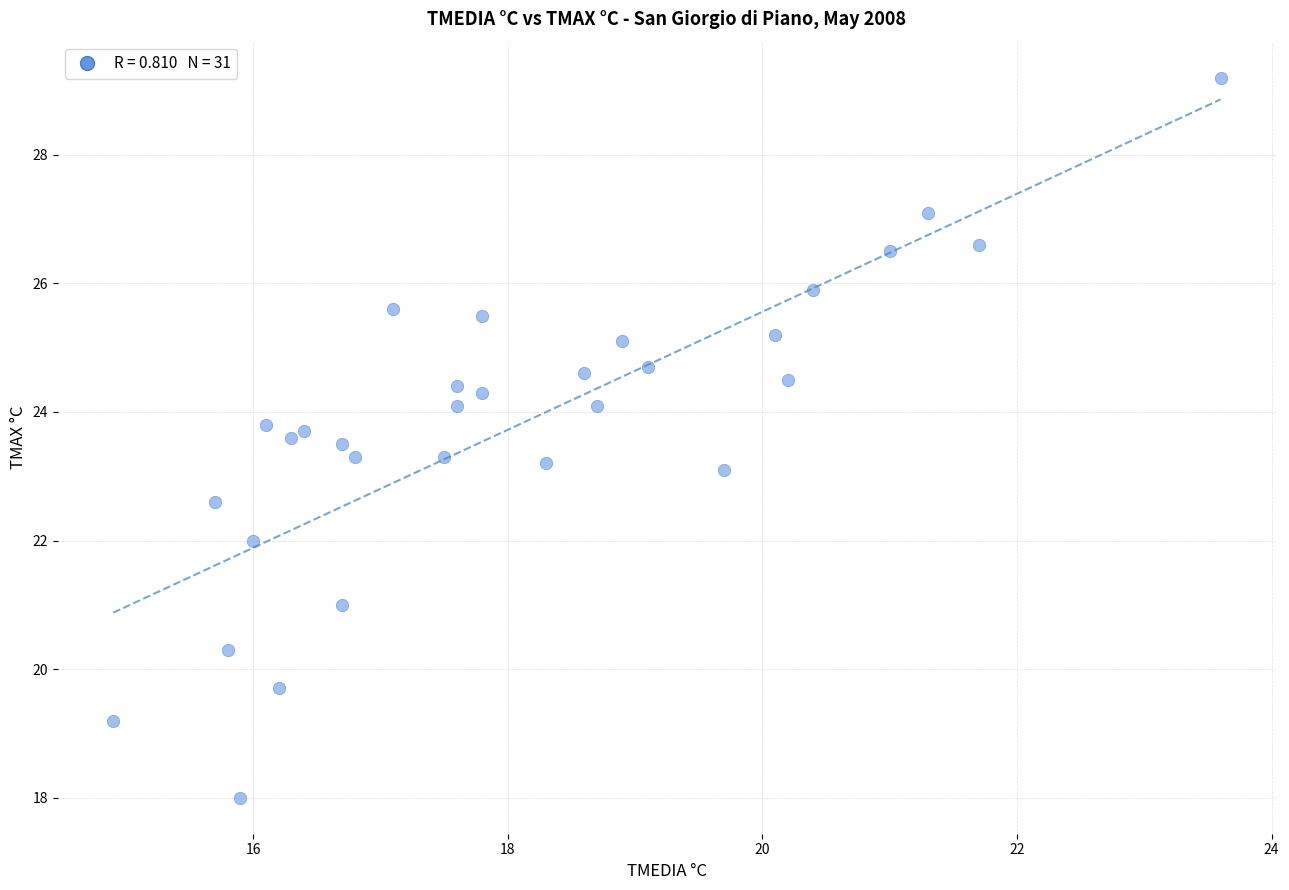

What is the range of Y values (max minus min)?

11.2